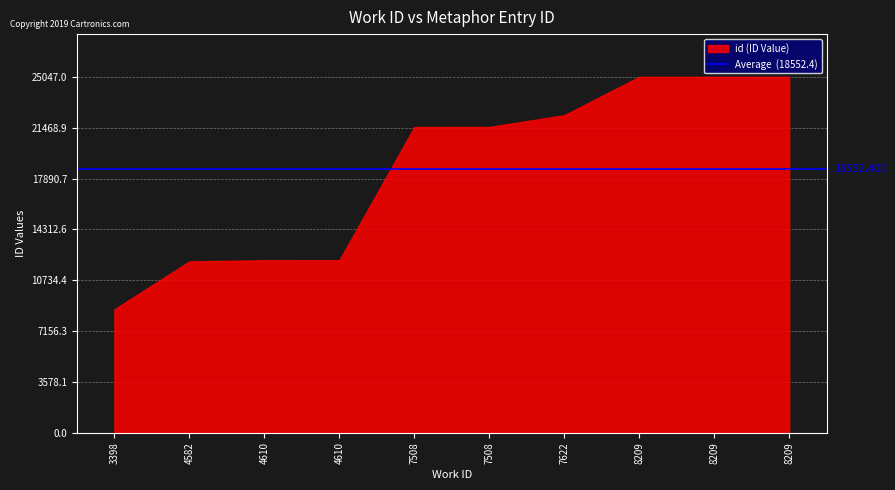

List the labels in order of value, largest first.

8209, 8209, 8209, 7622, 7508, 7508, 4610, 4610, 4582, 3398